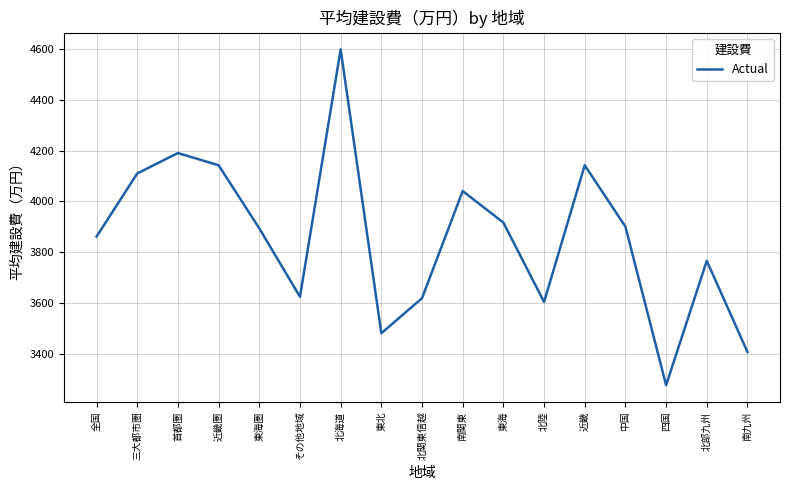

The chart shows a value of 5468.0 at 三大都市圏. True or false?

False